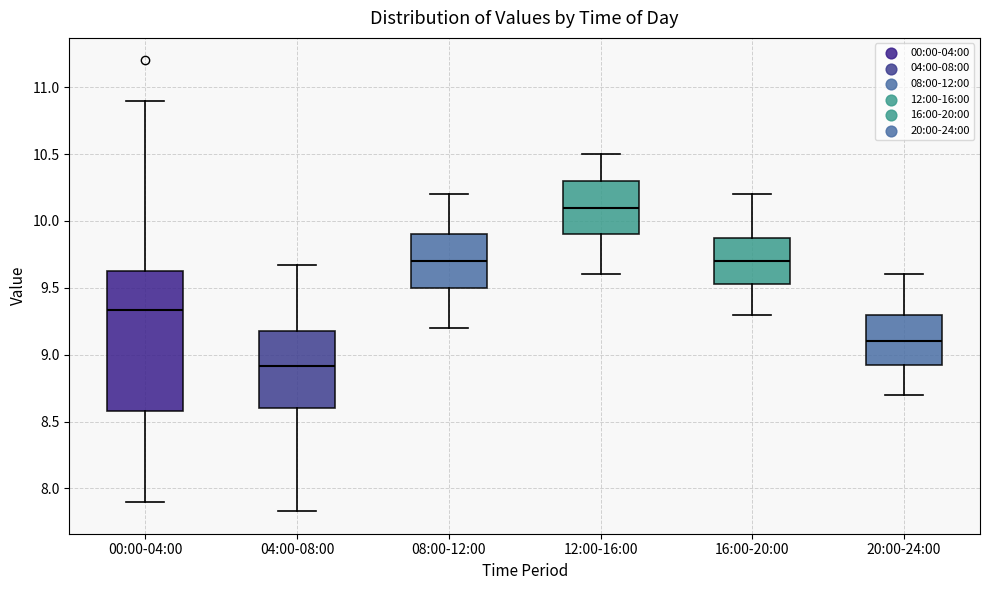

Reading left to right, read every box against the y-axis: the position of its median line, the range the box covers, and the ends of its whiskers. The values are not printed on the chart, so give them approximately, as read against the axis.

00:00-04:00: median 9.35, box 8.60 to 9.60, whiskers 7.90 to 10.90
04:00-08:00: median 8.90, box 8.60 to 9.20, whiskers 7.85 to 9.65
08:00-12:00: median 9.70, box 9.50 to 9.90, whiskers 9.20 to 10.20
12:00-16:00: median 10.10, box 9.90 to 10.30, whiskers 9.60 to 10.50
16:00-20:00: median 9.70, box 9.55 to 9.90, whiskers 9.30 to 10.20
20:00-24:00: median 9.10, box 8.95 to 9.30, whiskers 8.70 to 9.60